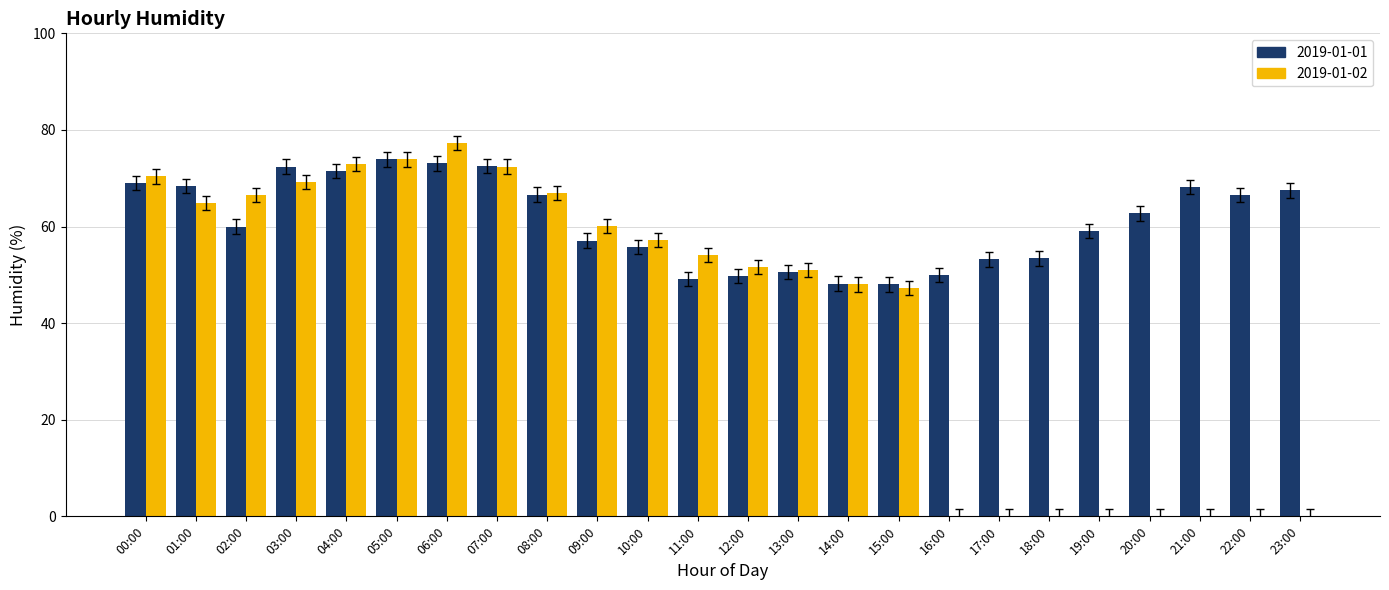

What is the maximum value for 2019-01-01?

73.9